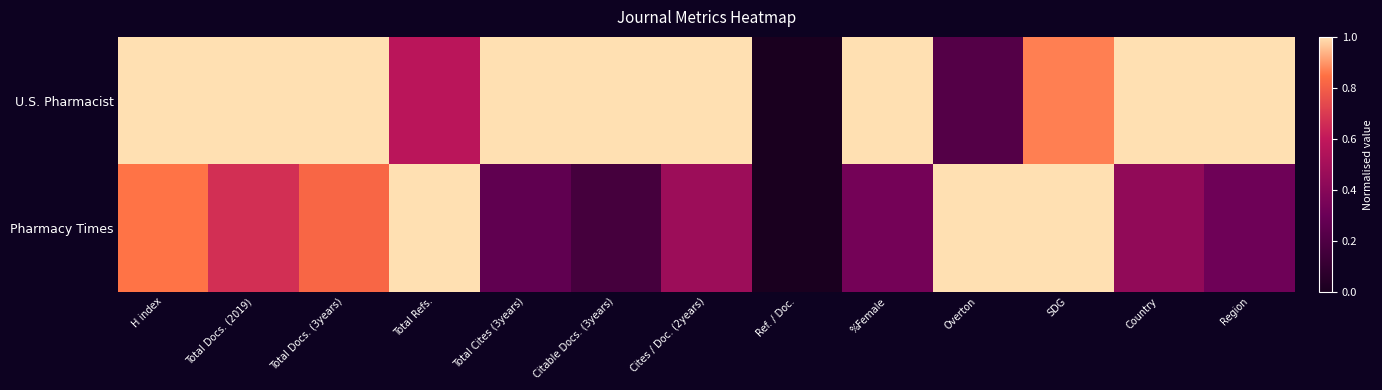

Rank the series by their average value, from highest to lowest.

U.S. Pharmacist, Pharmacy Times